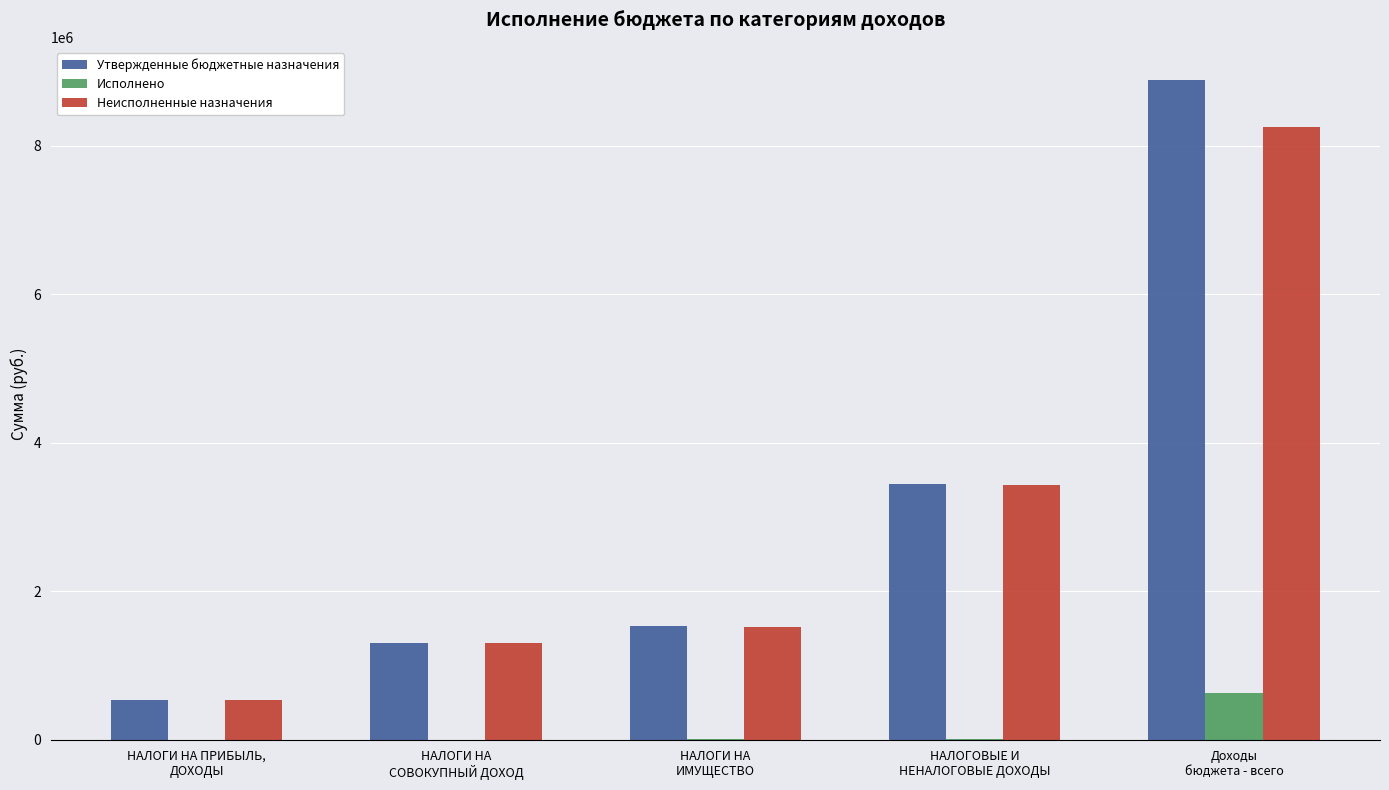

What is the maximum value shown in the chart?

8886900.0